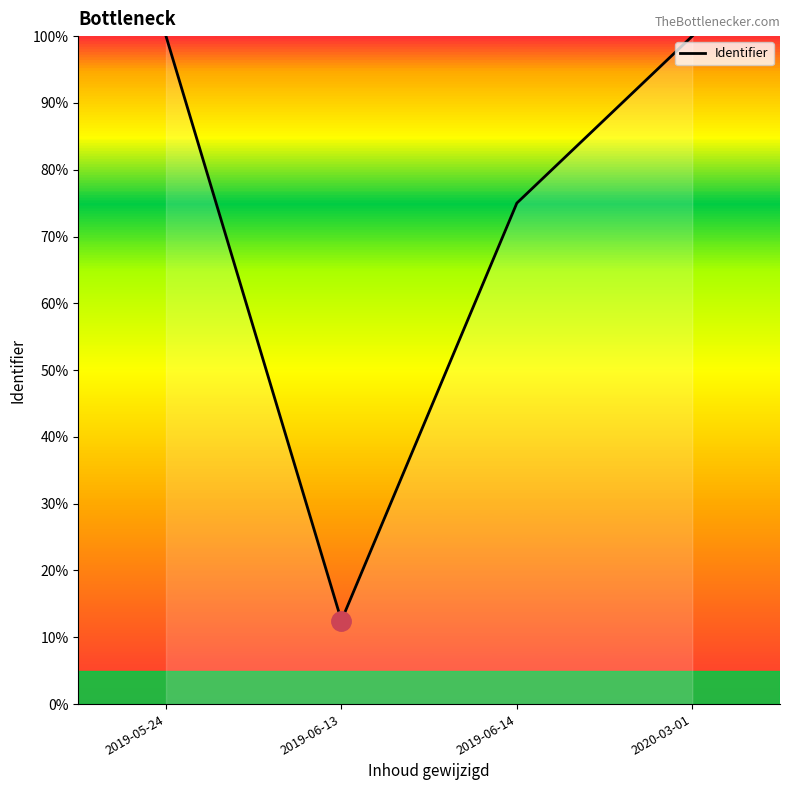

What is the minimum value shown in the chart?

12.5